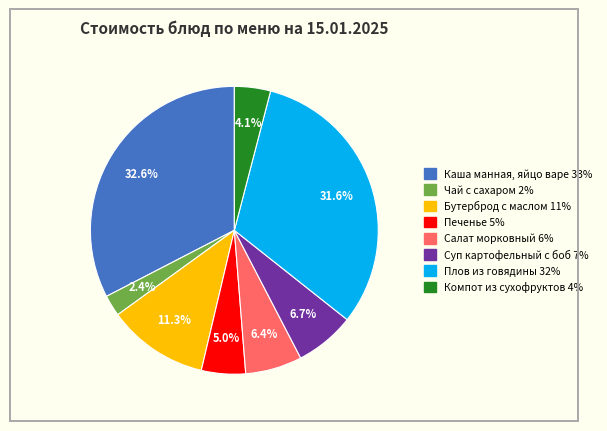

Is there any slice that represents more than half of the pie?

No